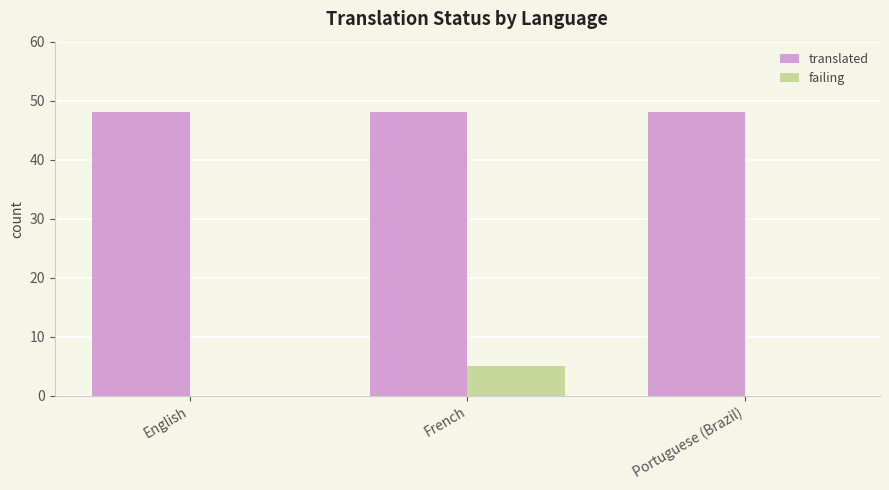

What is the approximate value of translated at English?

48